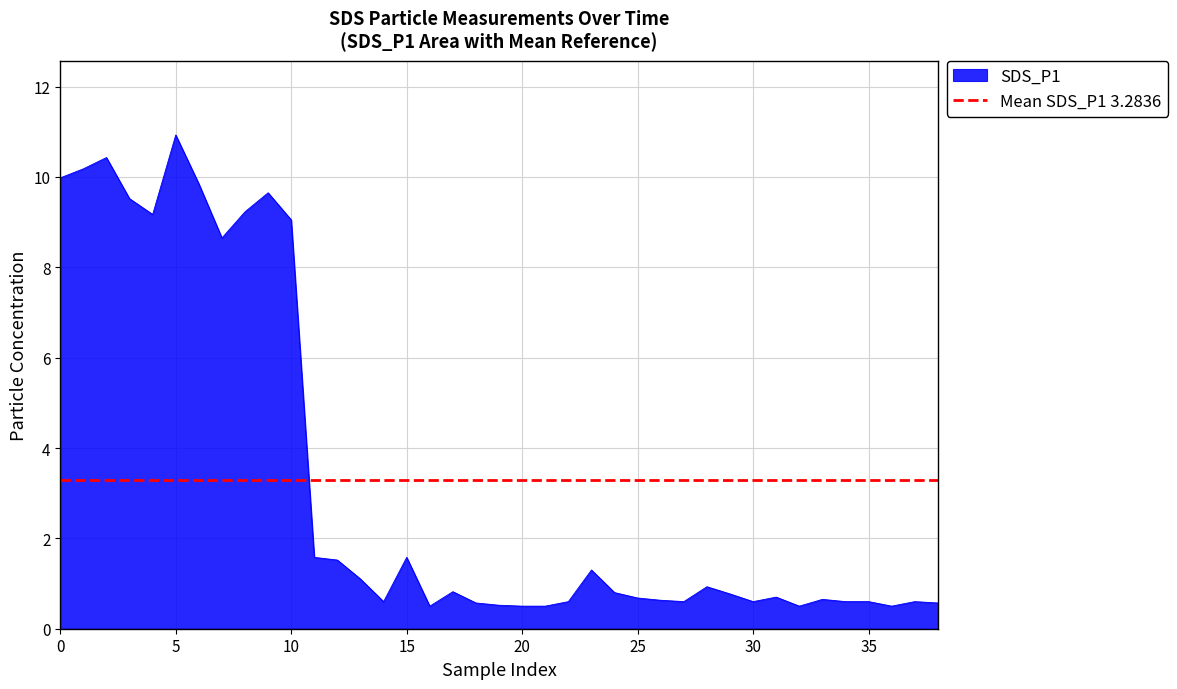

How many points are higher than both their immediate neighbors (excluding endpoints)?

10